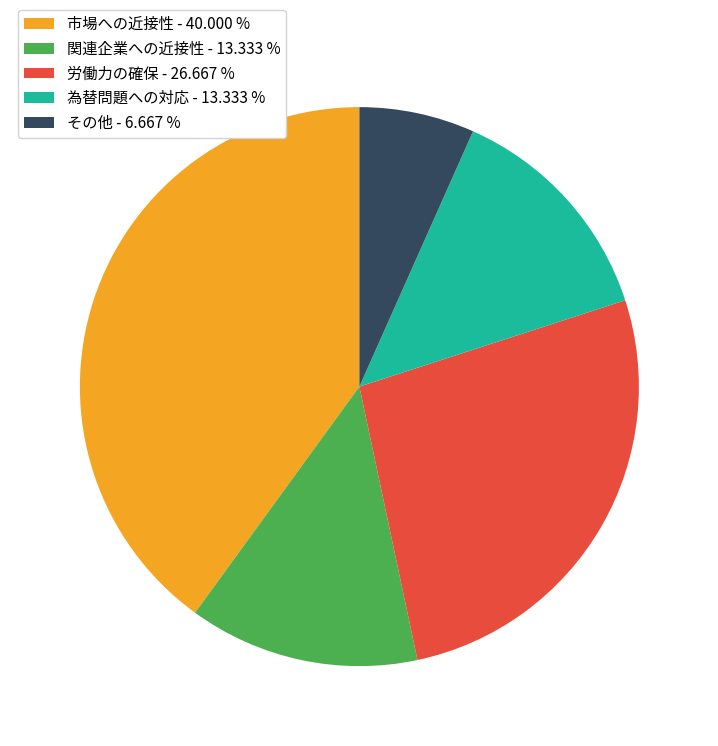

Does any single category account for the majority?

No